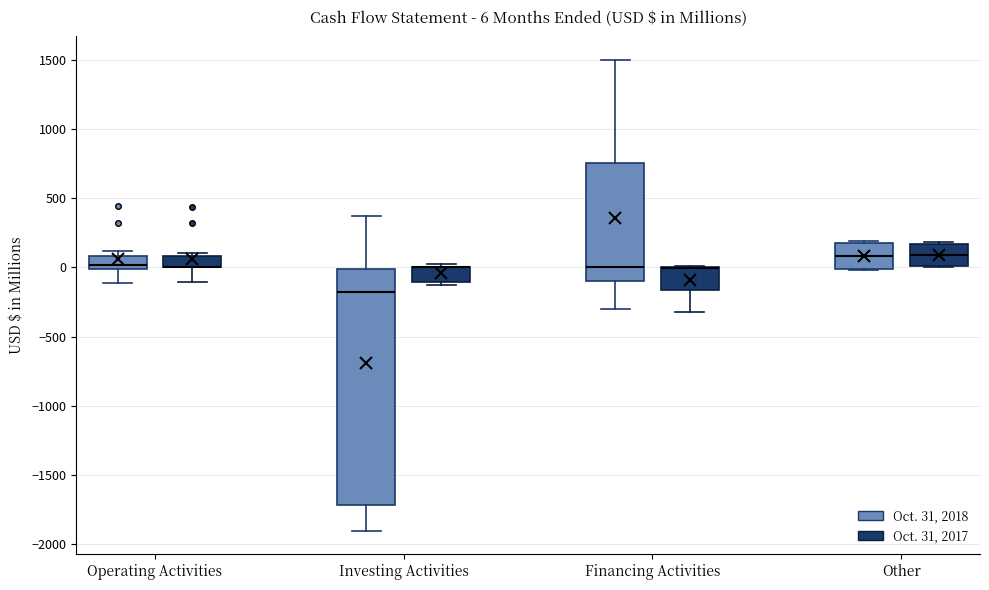

Comparing the boxes themselves (not the whiskers), which one is the tallest?

Investing Activities (Oct. 31, 2018)